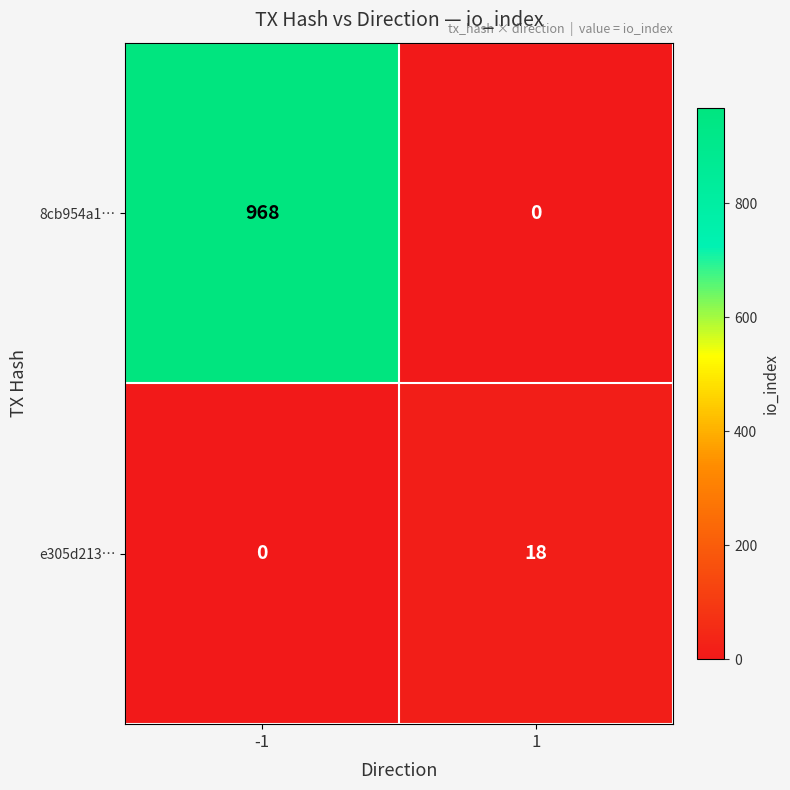

Reading right to left, list all the values displayed in this chart.

8cb954a1…: 0	968
e305d213…: 18	0